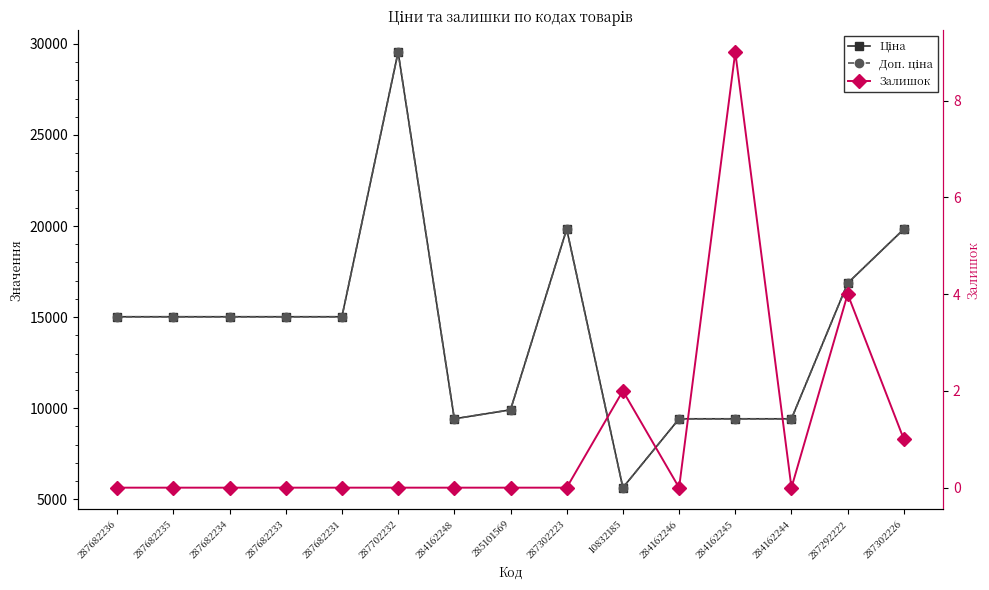

Is this an area chart (filled region under the line)?

No